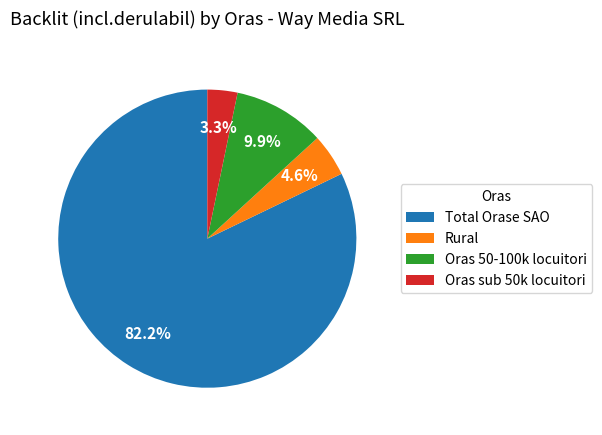

Is the sum of Rural and Oras sub 50k locuitori greater than half?

No